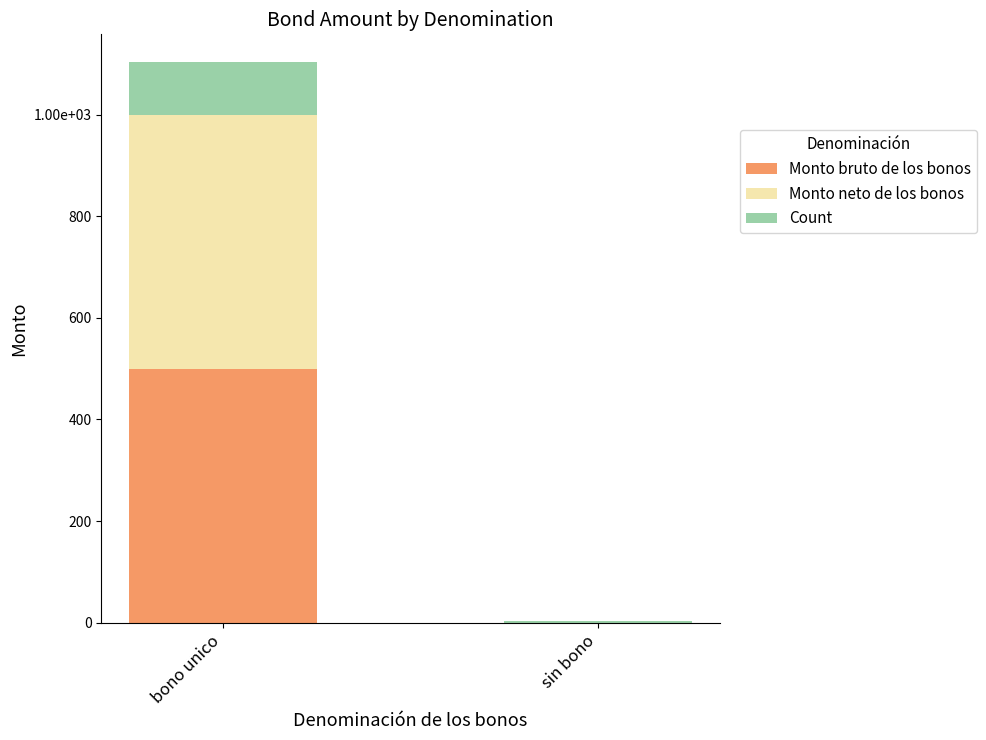

Are the bars horizontal?

No